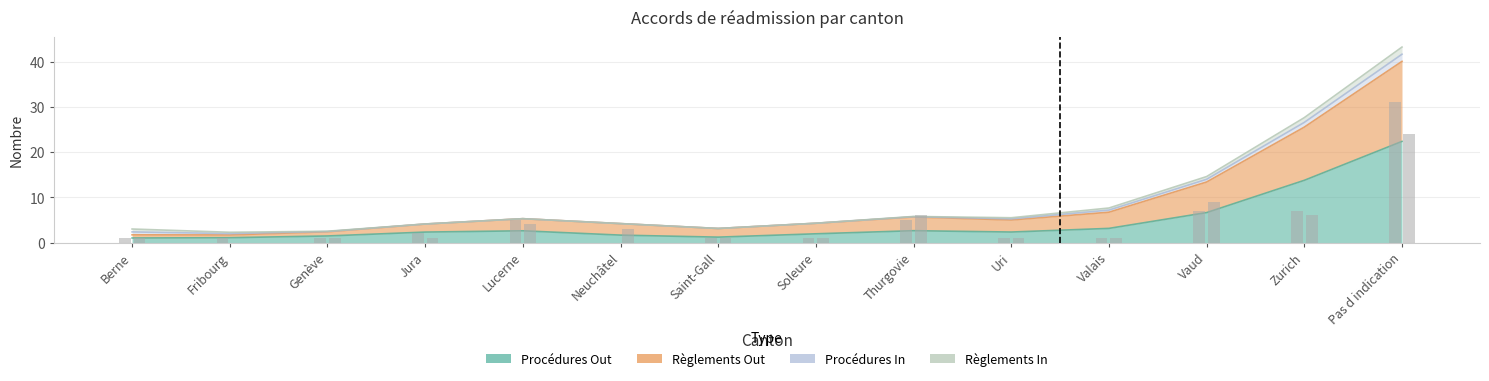

What is the label of the 6th bar from the left?

Neuchâtel